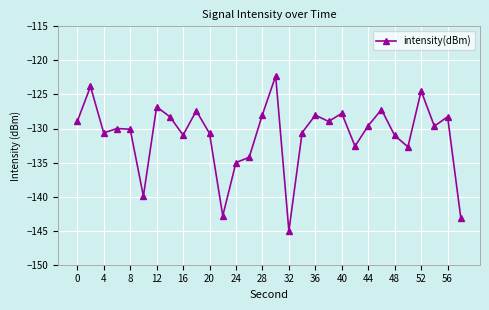

What is the greatest value displayed?

-122.3